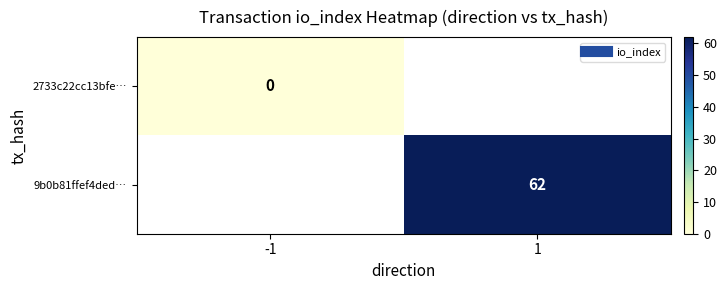

At -1, list the series in order from smallest to largest.

2733c22cc13bfe…, 9b0b81ffef4ded…